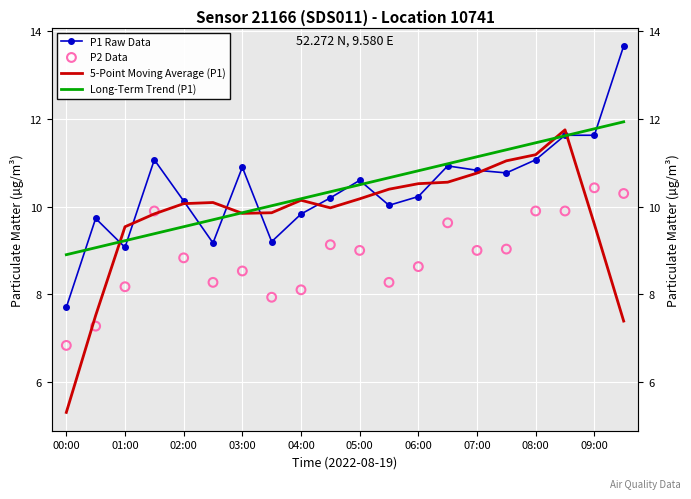

Which series has the widest spread of Y values?

5-Point Moving Average (P1)